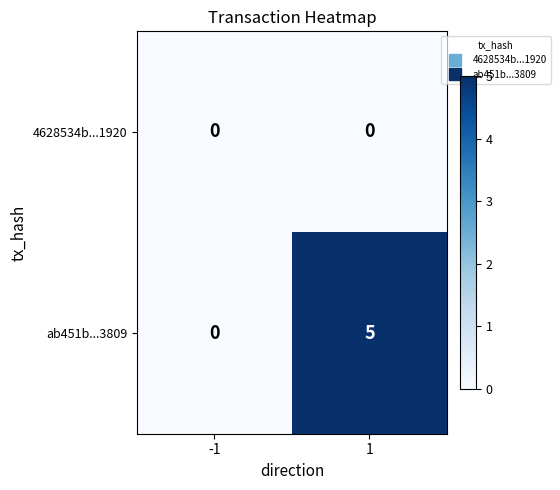

What is the difference between the ab451b...3809 values at 1 and -1?

5